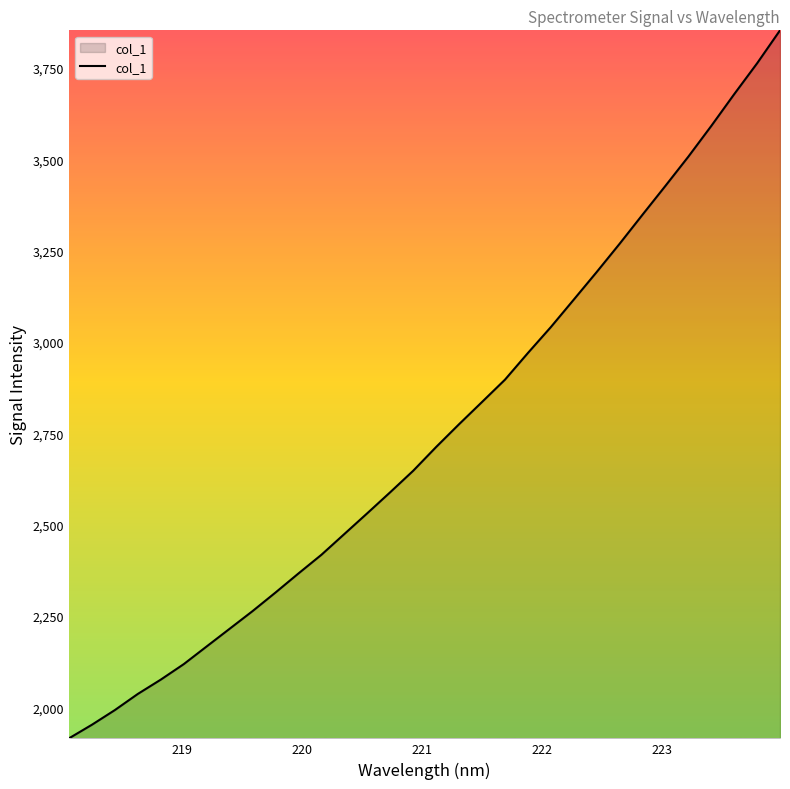

What is the greatest value displayed?

3852.8